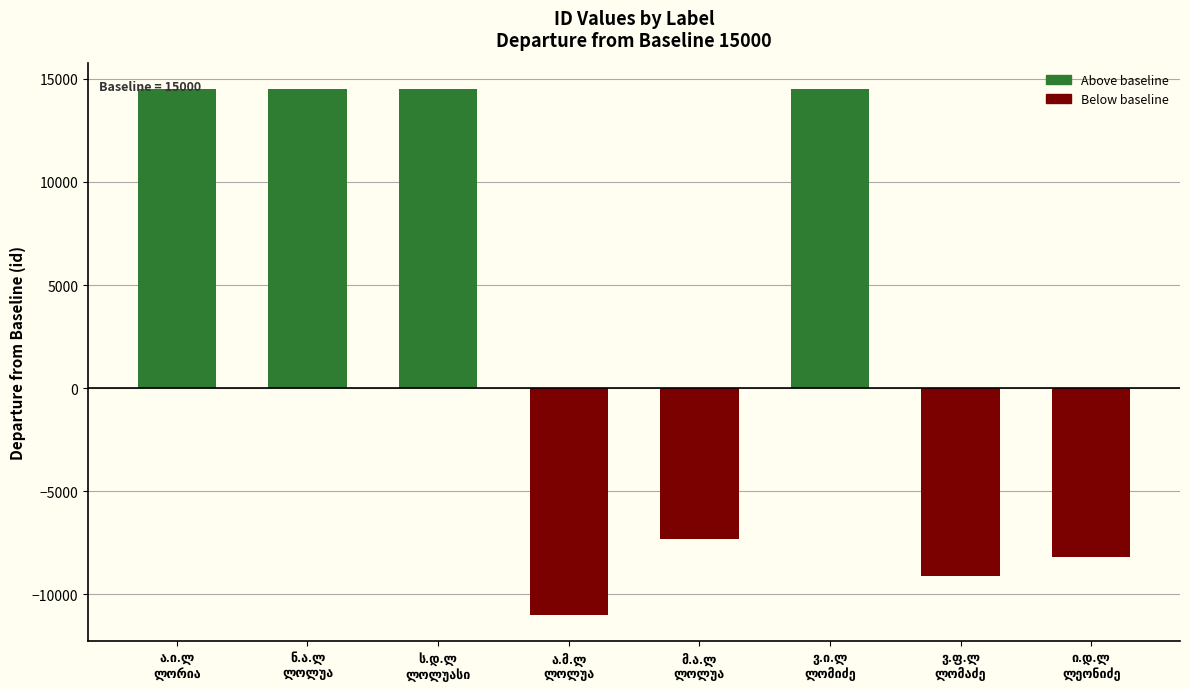

What is the sum of all values?

22410